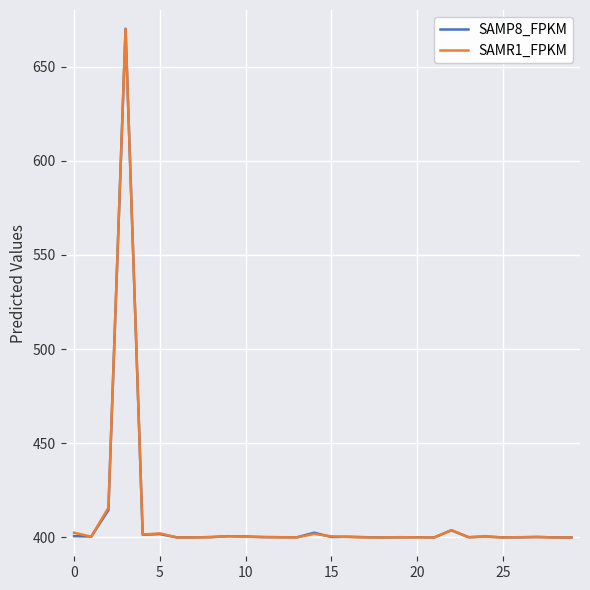

Count the number of categories in the chart.

30